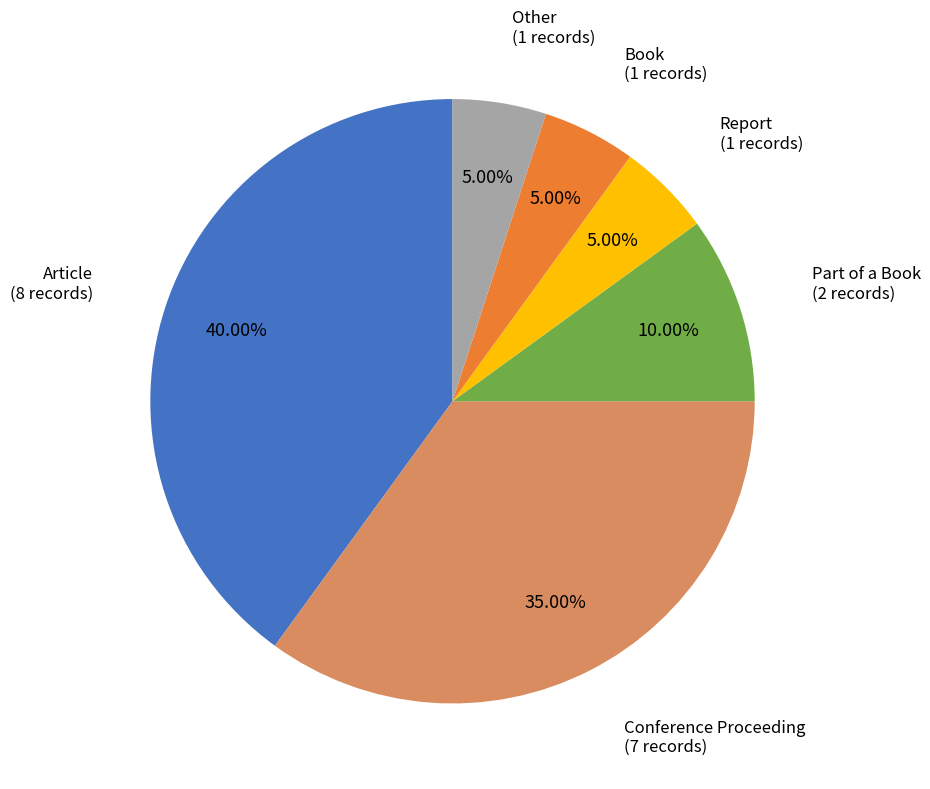

To the nearest percent, what is the difference between the Other and Article slice percentages?

35%